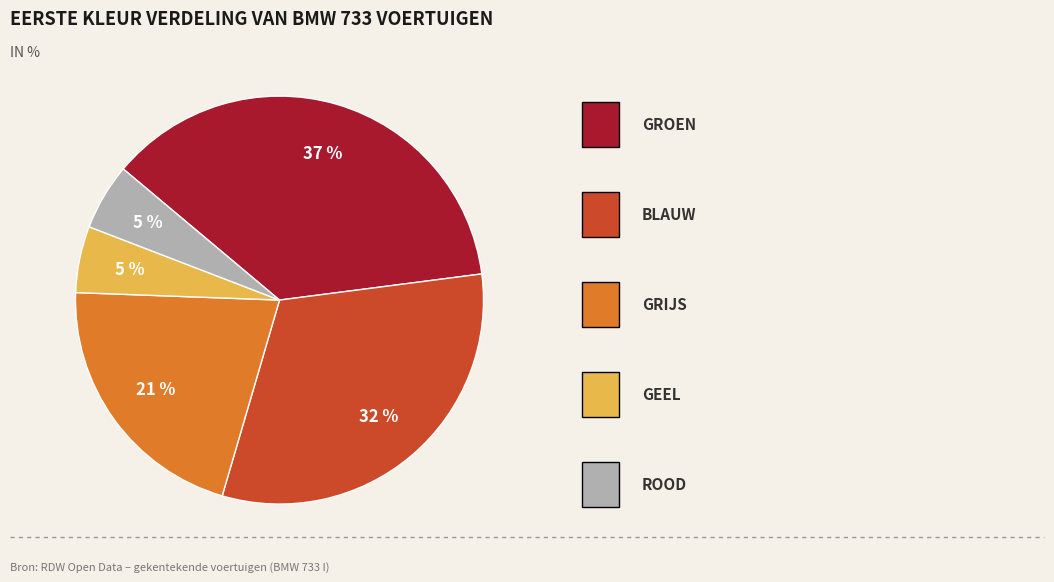

How many slices are in this pie chart?

5